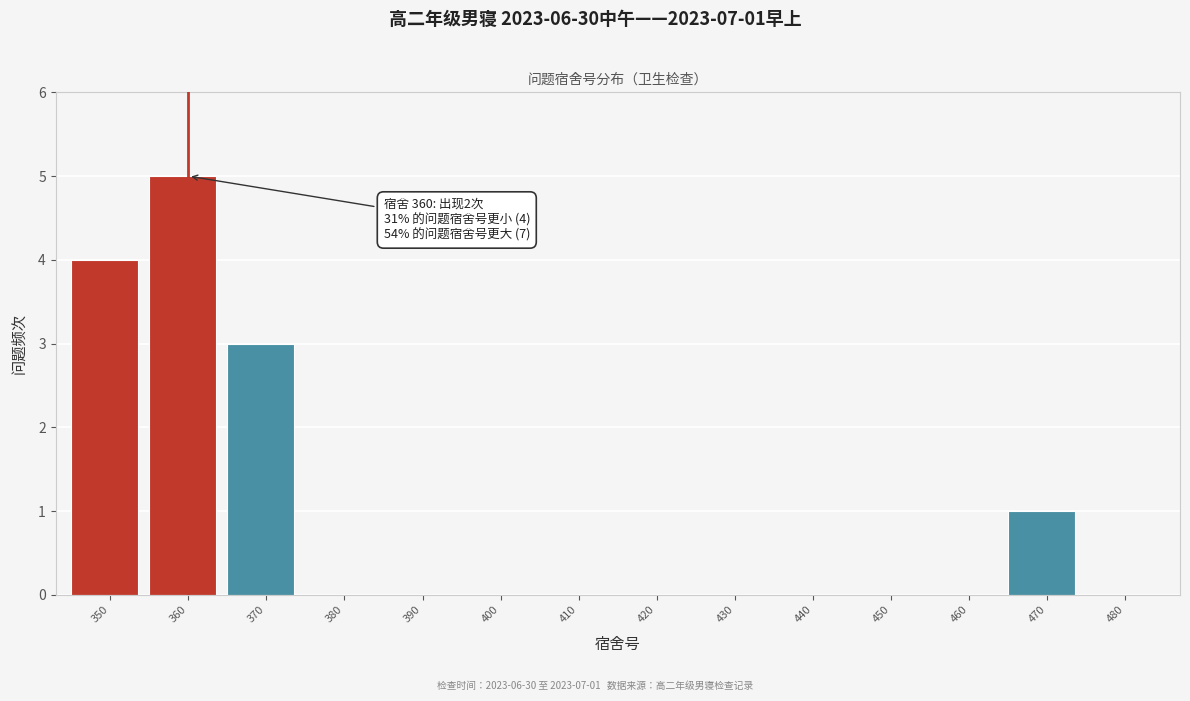

Reading left to right, what are all the values shown in this chart?

350=4	360=5	370=3	380=0	390=0	400=0	410=0	420=0	430=0	440=0	450=0	460=0	470=1	480=0